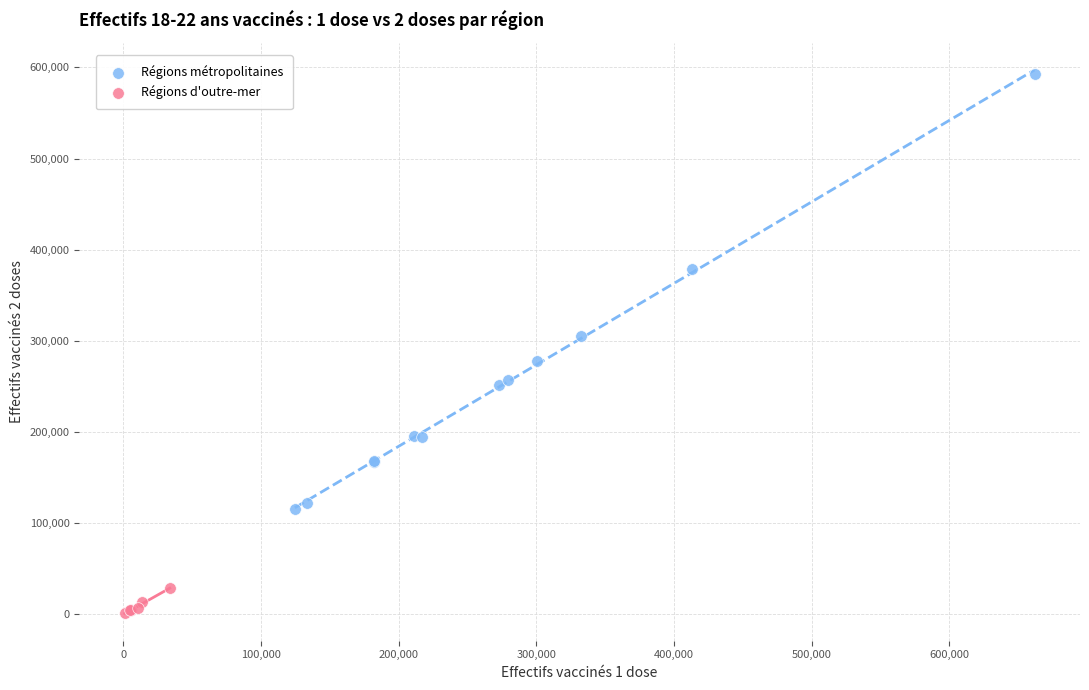

Which series contains the highest Y value?

Régions métropolitaines